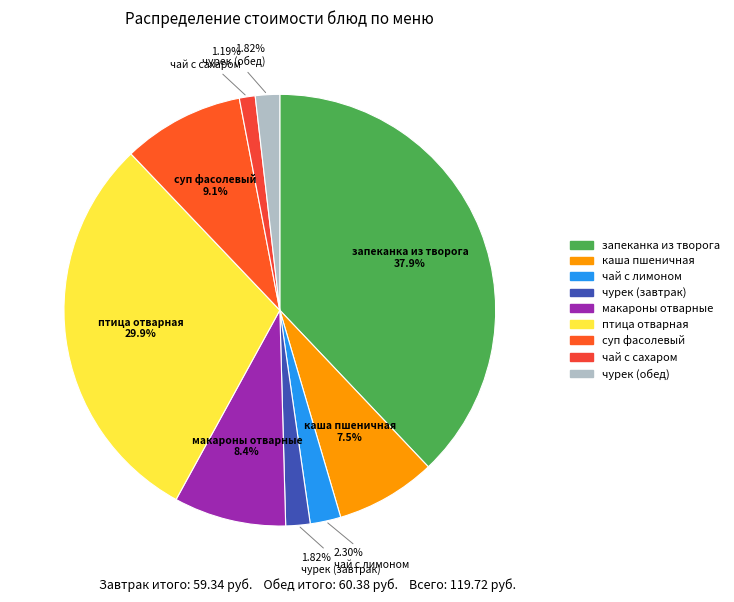

To the nearest percent, what is the difference between the largest and smallest slice percentages?

37%